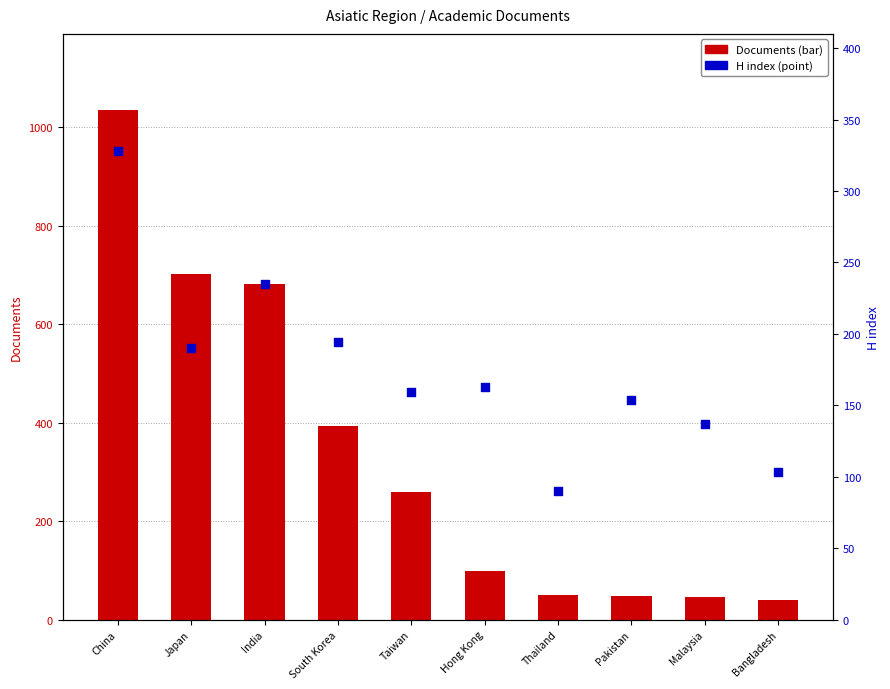

Which series reaches the minimum Y coordinate?

Documents